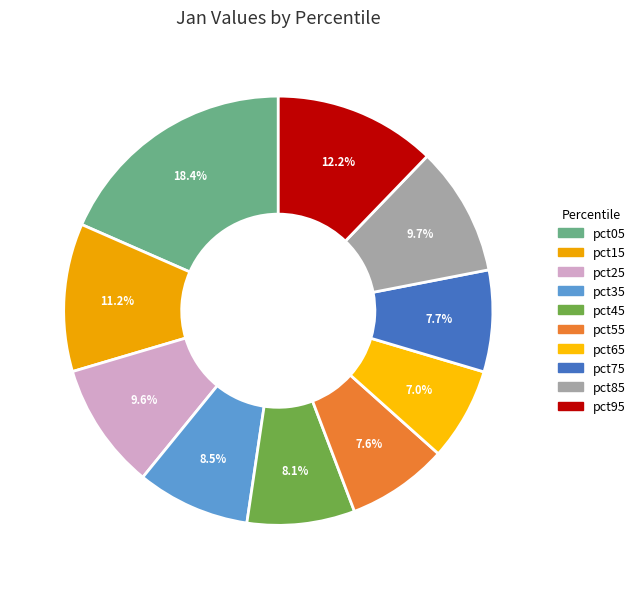

To the nearest percent, what is the average slice percentage?

10%